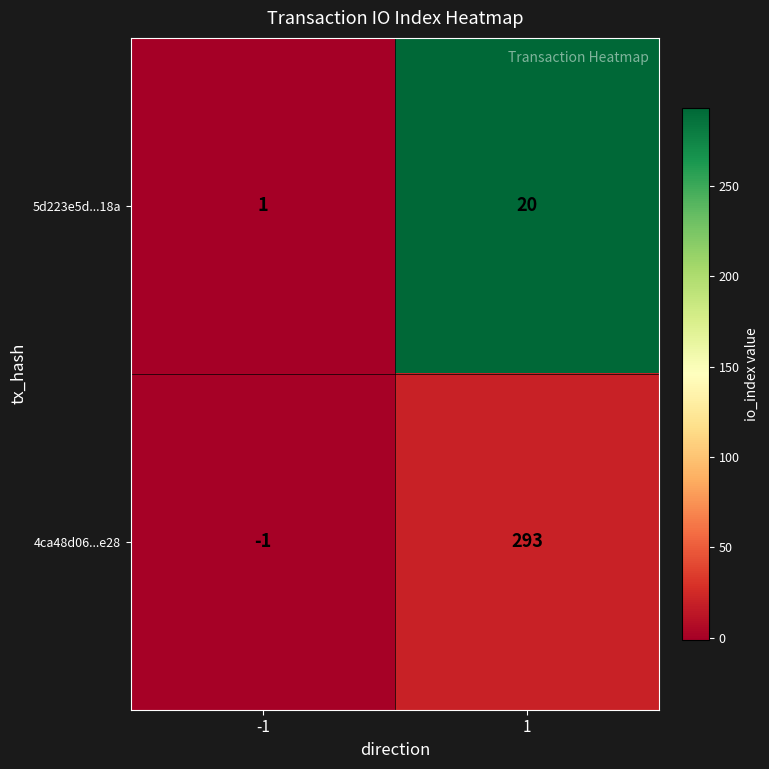

Reading left to right, what are all the values shown in this chart?

5d223e5d...18a: 1	20
4ca48d06...e28: -1	293